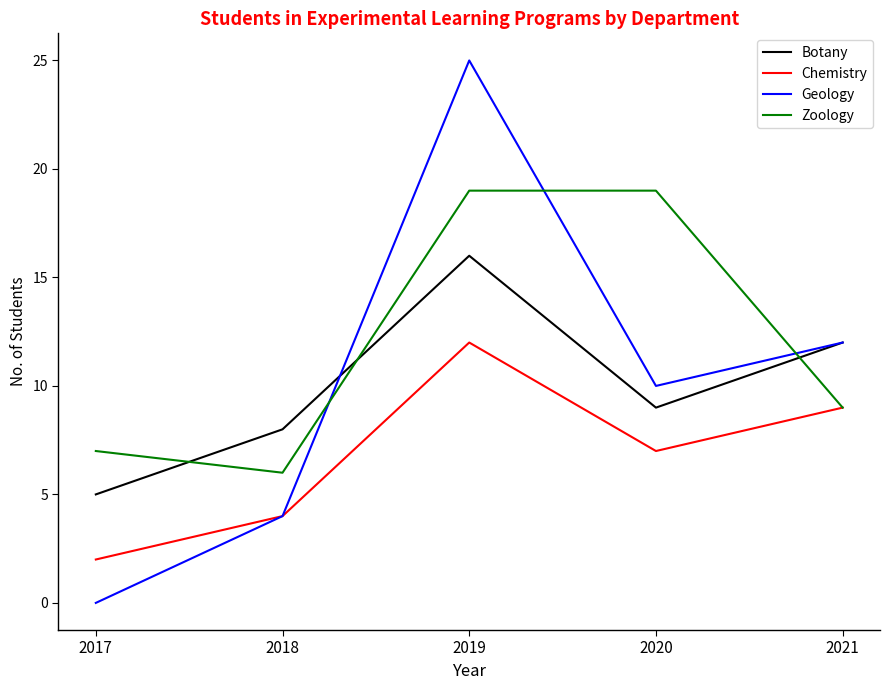

Rank the series by their maximum value, from highest to lowest.

Geology, Zoology, Botany, Chemistry